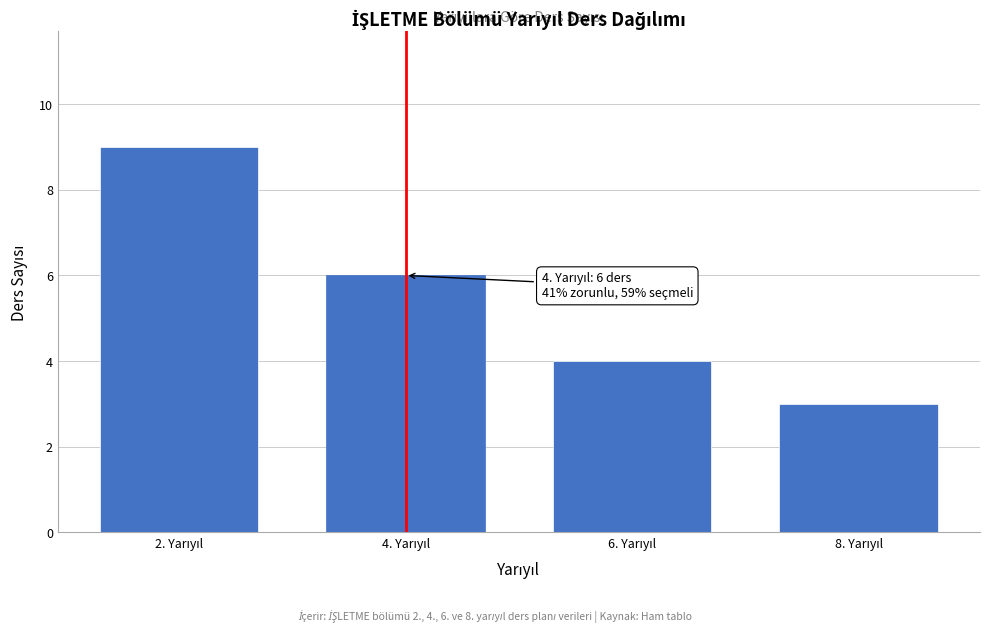

Reading right to left, transcribe all the data shown in this chart.

3	4	6	9